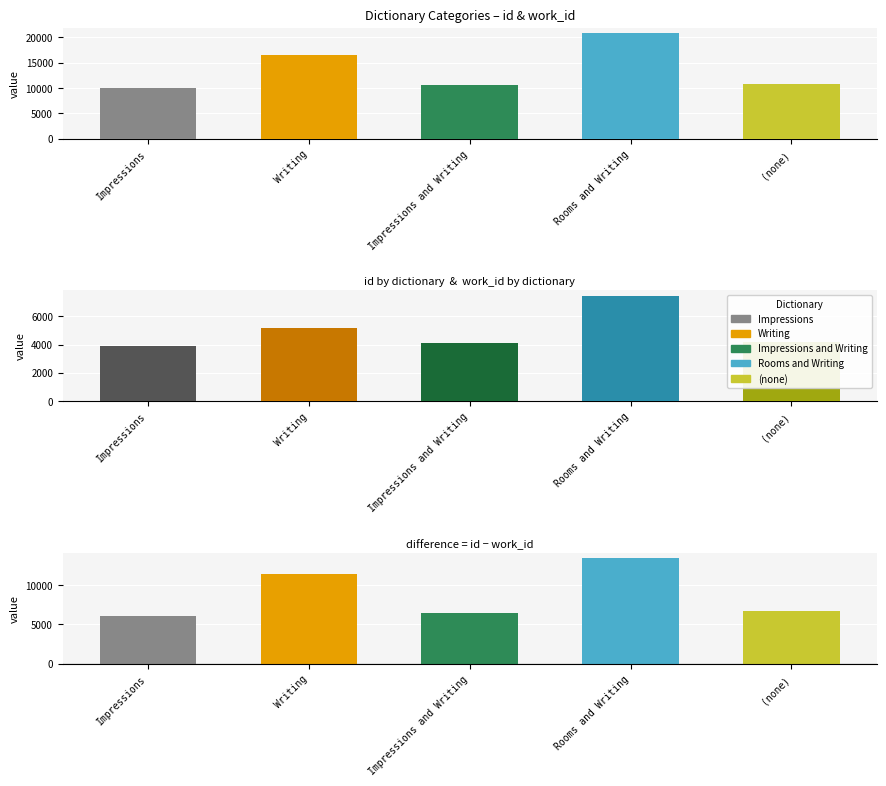

Reading left to right, transcribe all the data shown in this chart.

id: 9962.0	16554.5	10542.0	20899.0	10834.0
work_id: 3866.0	5170.2	4093.0	7470.0	4175.0
id - work_id: 6096.0	11384.3	6449.0	13429.0	6659.0